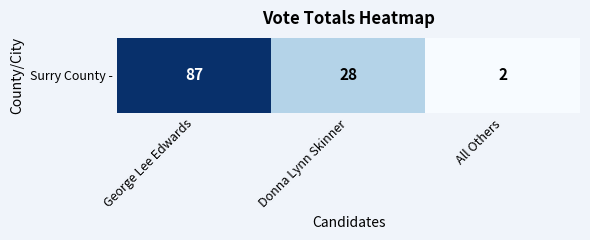

List the labels in order of value, smallest first.

All Others, Donna Lynn Skinner, George Lee Edwards